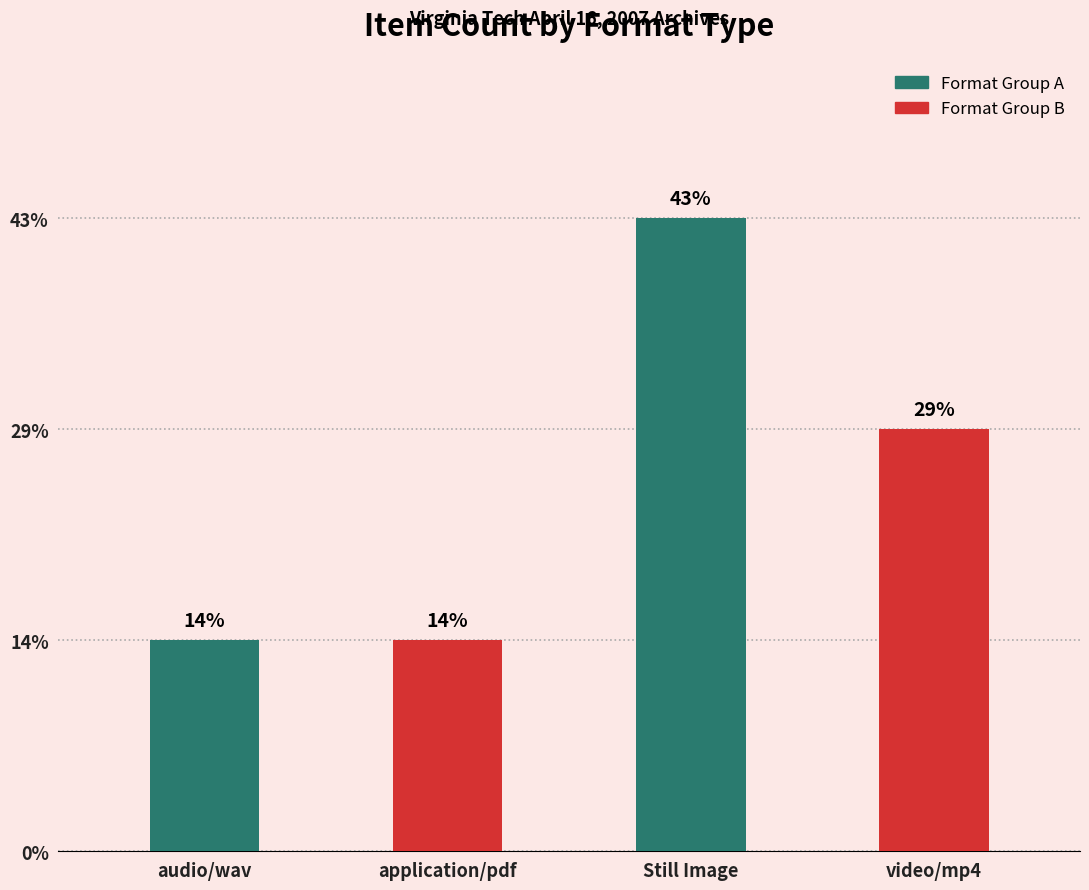

Count the values in the range 1 to 3.

4